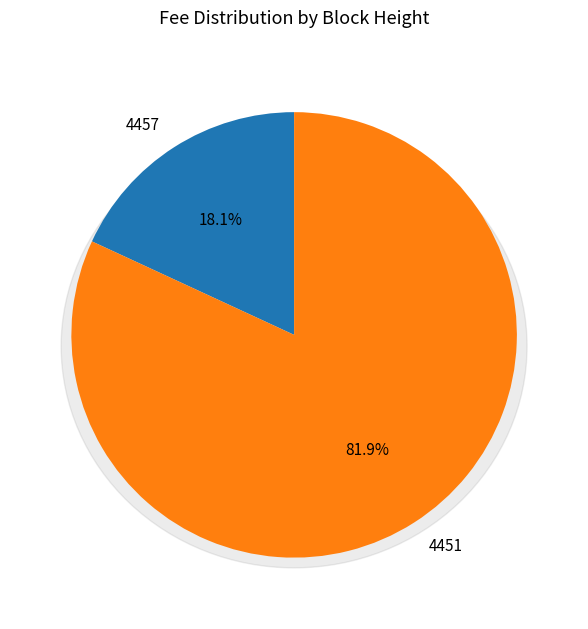

To the nearest percent, what is the combined percentage of 4457 and 4451?

100%